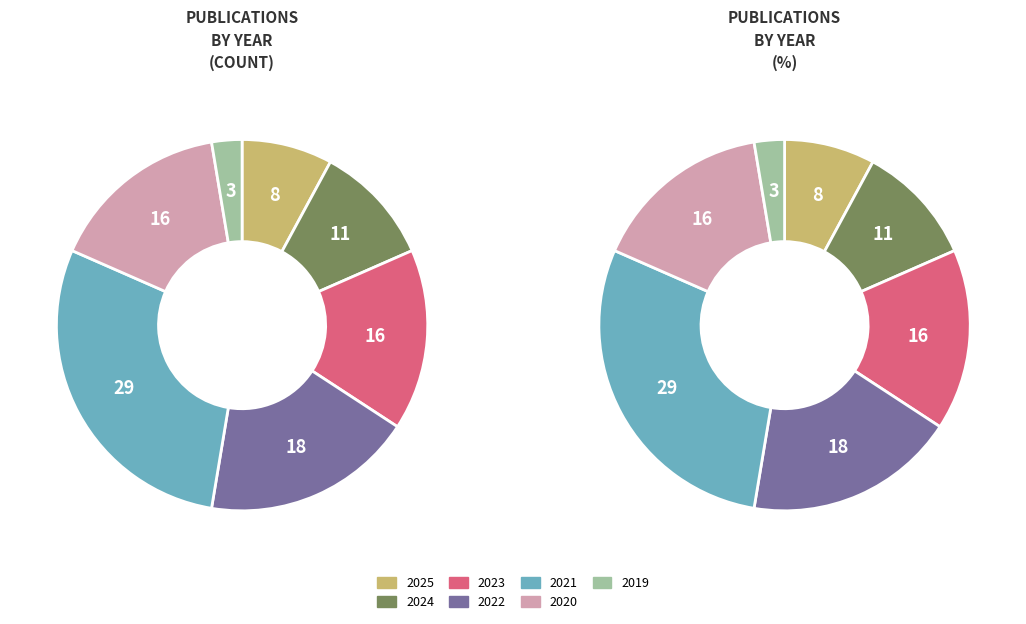

To the nearest percent, what is the difference between the 2024 and 2019 slice percentages?

8%